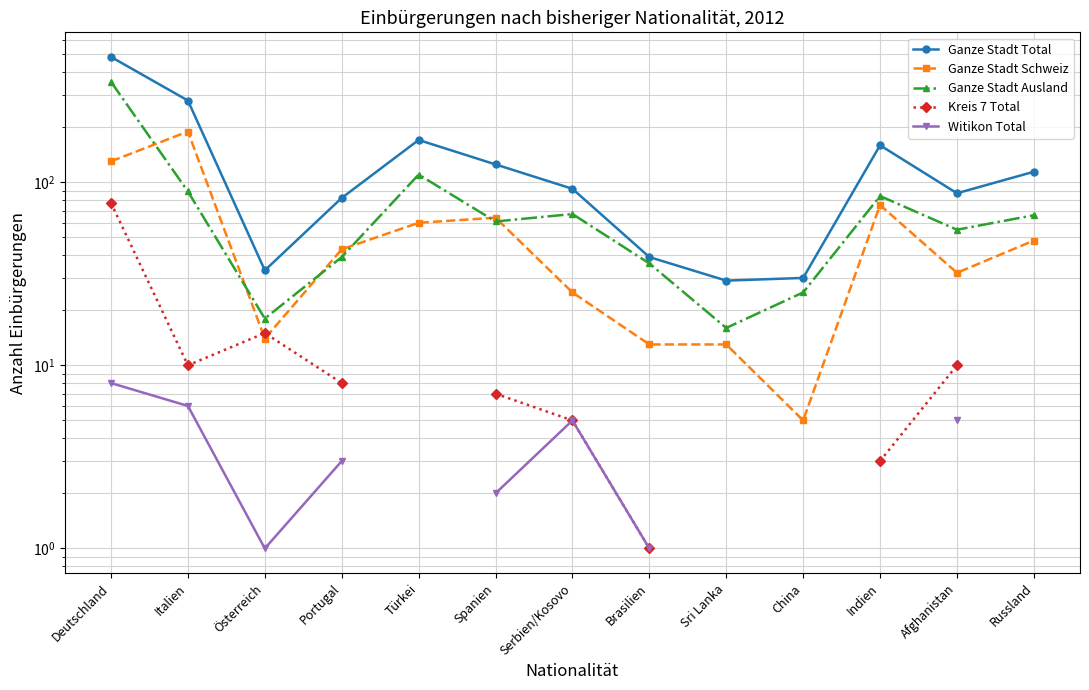

What is the label of the 10th point from the right?

Portugal